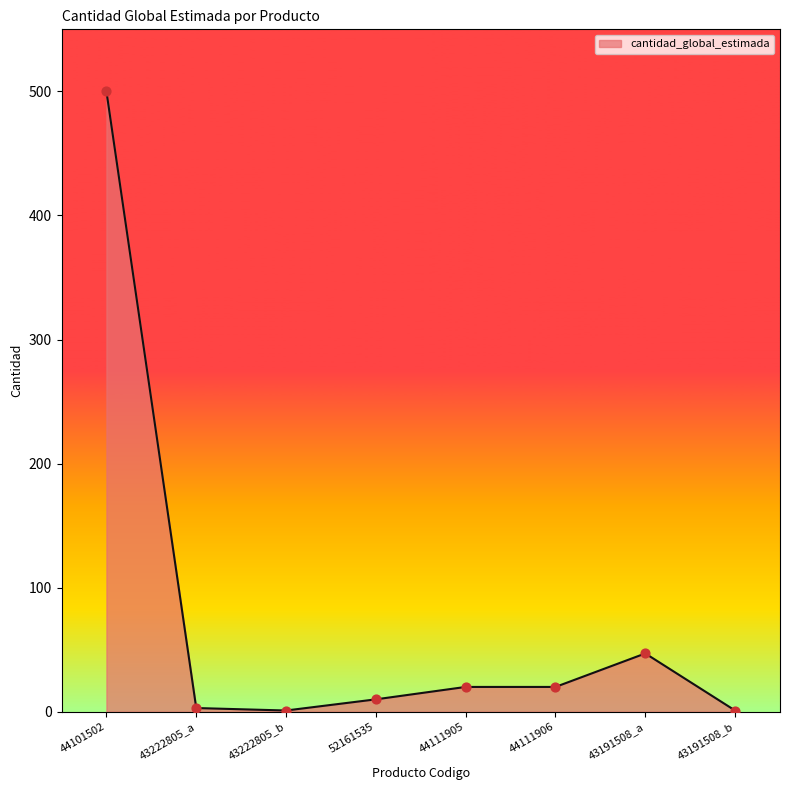

What is the change in value from 52161535 to 44111905?

+10